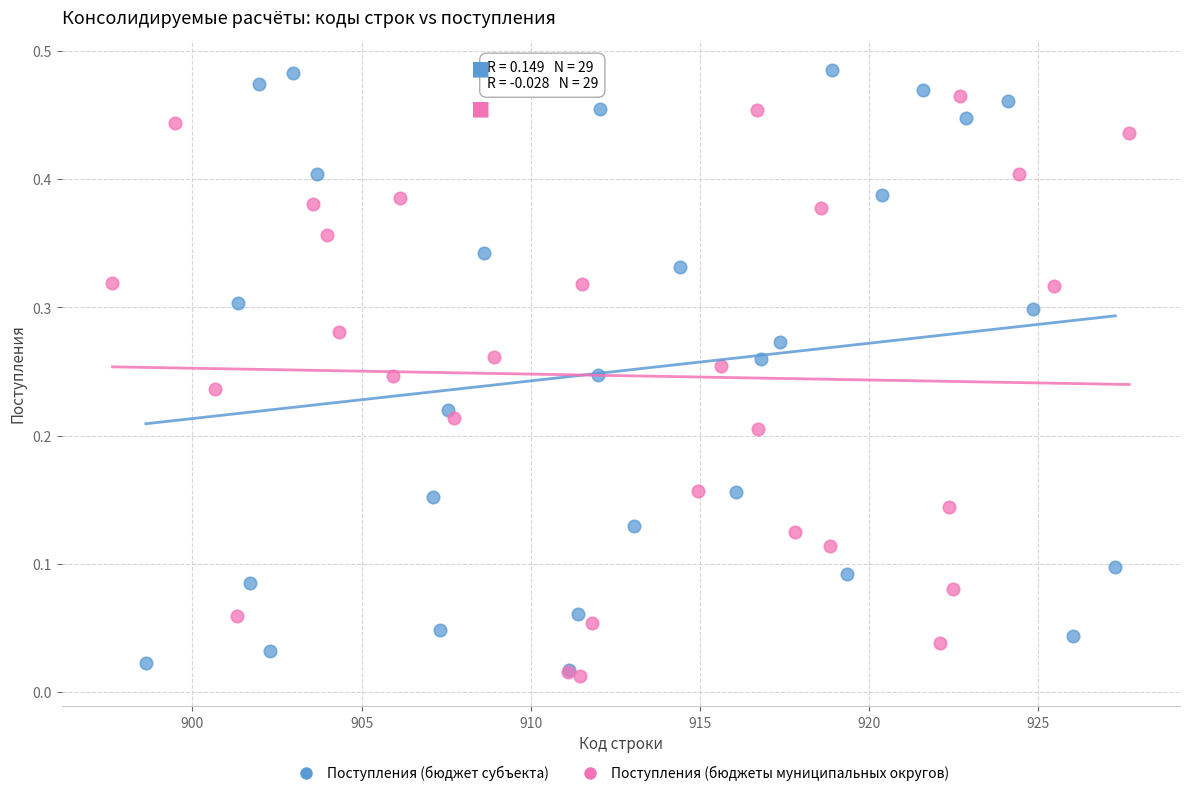

What are all the series names shown in the legend?

Поступления (бюджет субъекта), Поступления (бюджеты муниципальных округов)